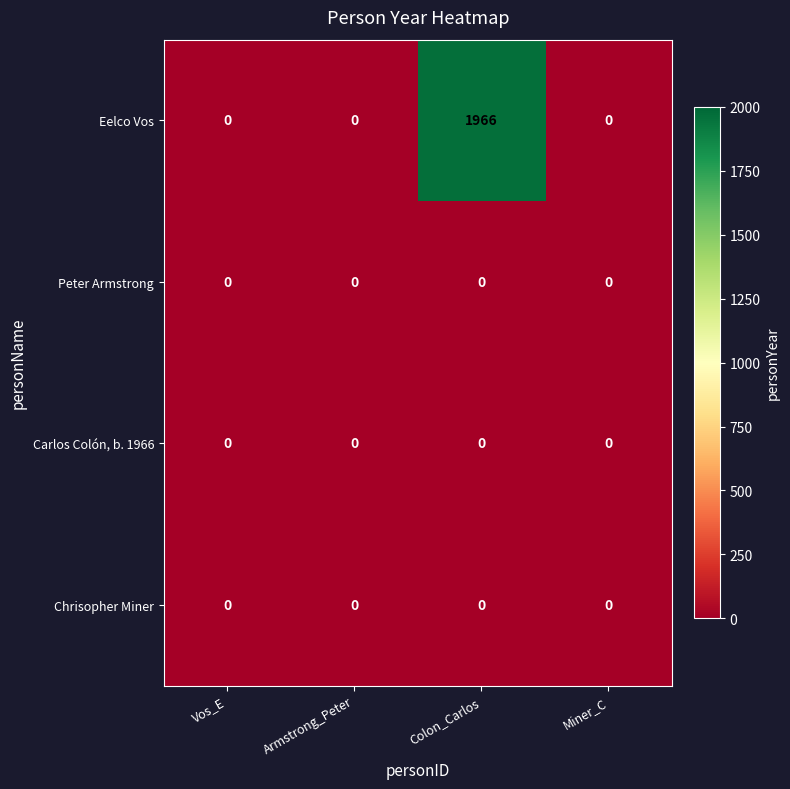

Reading left to right, transcribe all the data shown in this chart.

Eelco Vos: Vos_E=0	Armstrong_Peter=0	Colon_Carlos=1966	Miner_C=0
Peter Armstrong: Vos_E=0	Armstrong_Peter=0	Colon_Carlos=0	Miner_C=0
Carlos Colón, b. 1966: Vos_E=0	Armstrong_Peter=0	Colon_Carlos=0	Miner_C=0
Chrisopher Miner: Vos_E=0	Armstrong_Peter=0	Colon_Carlos=0	Miner_C=0